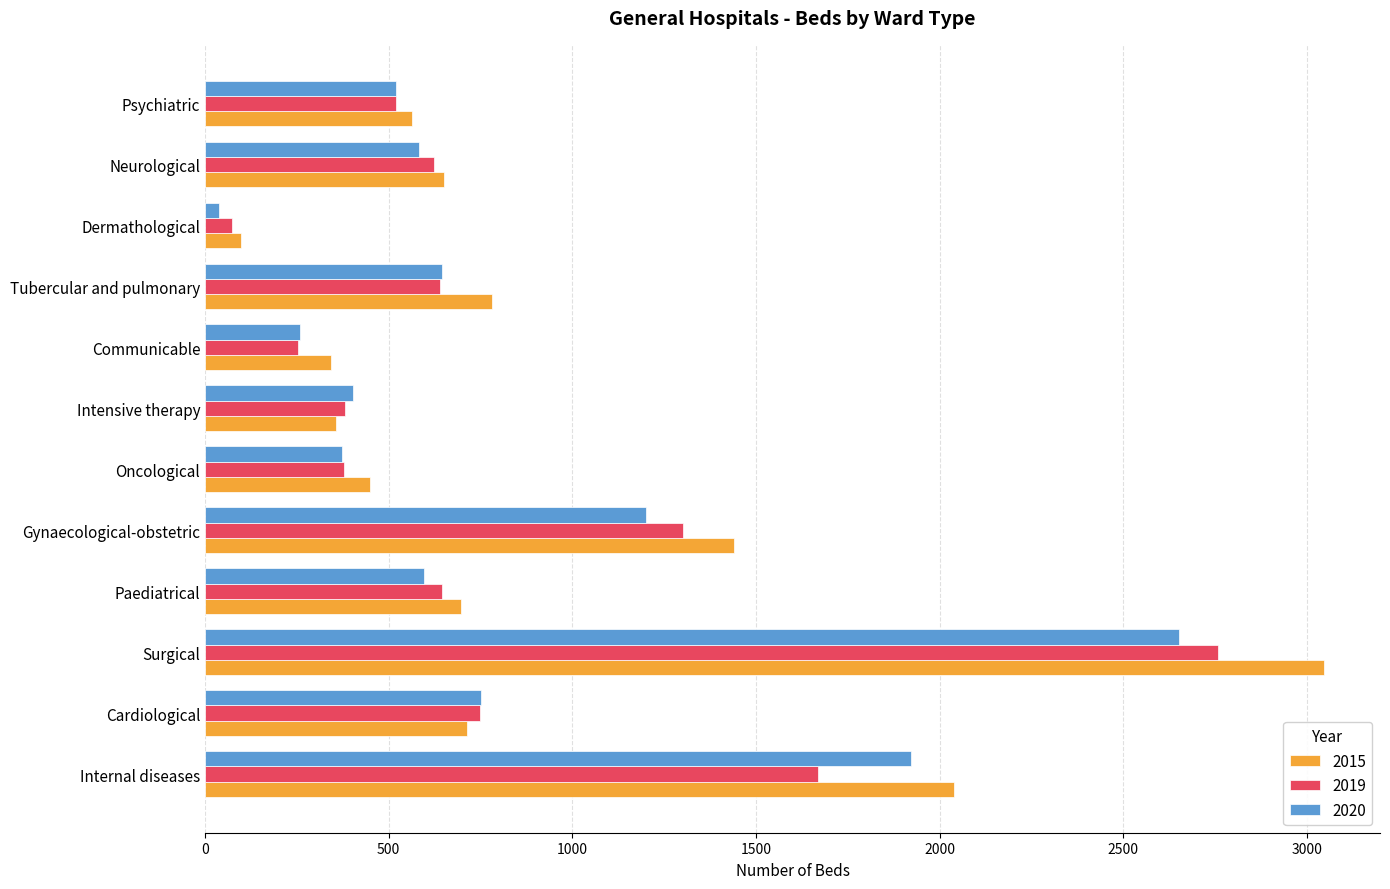

Is it true that 2020 equals 2652 at Surgical?

True